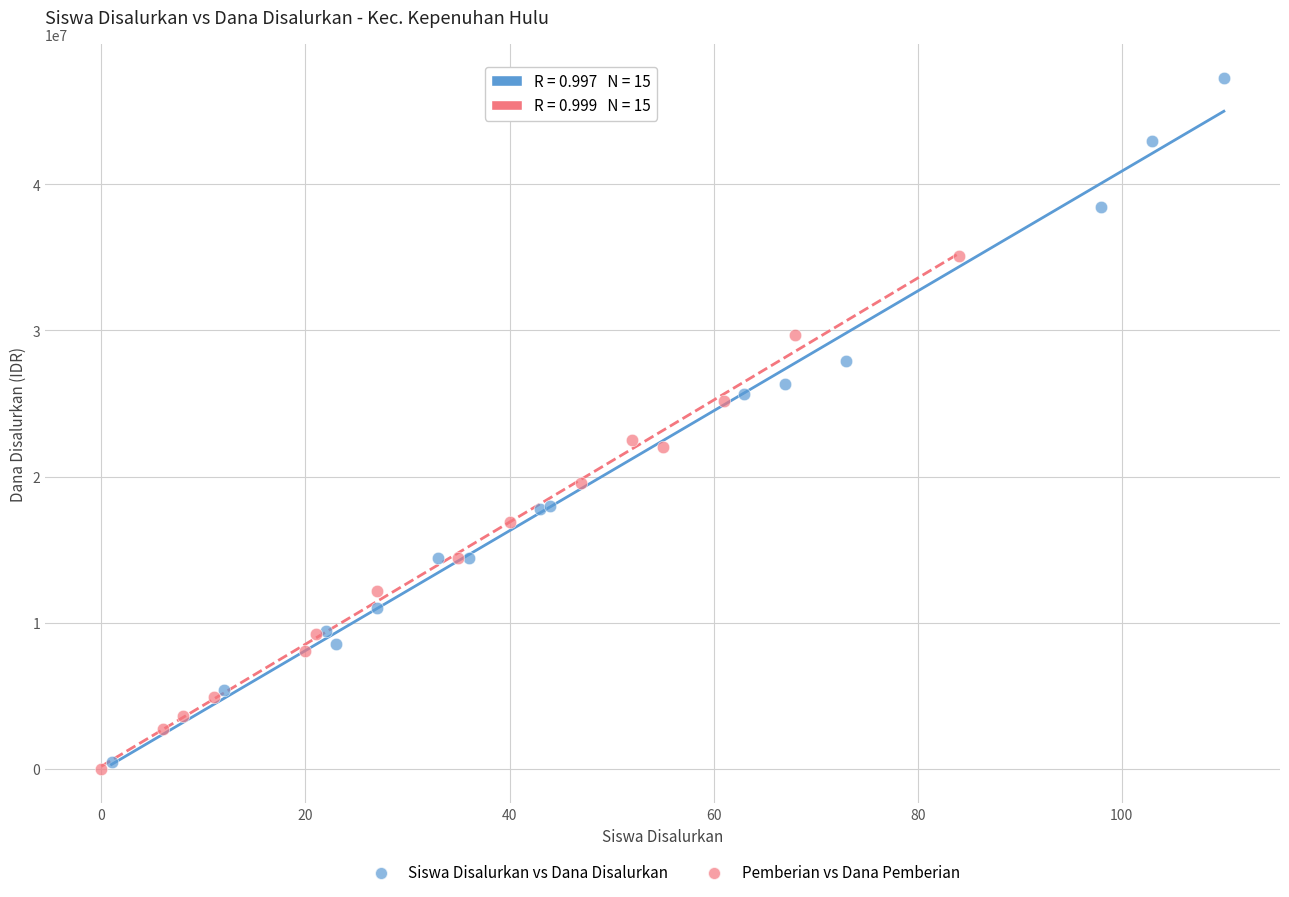

What are all the series names shown in the legend?

Siswa Disalurkan vs Dana Disalurkan, Pemberian vs Dana Pemberian